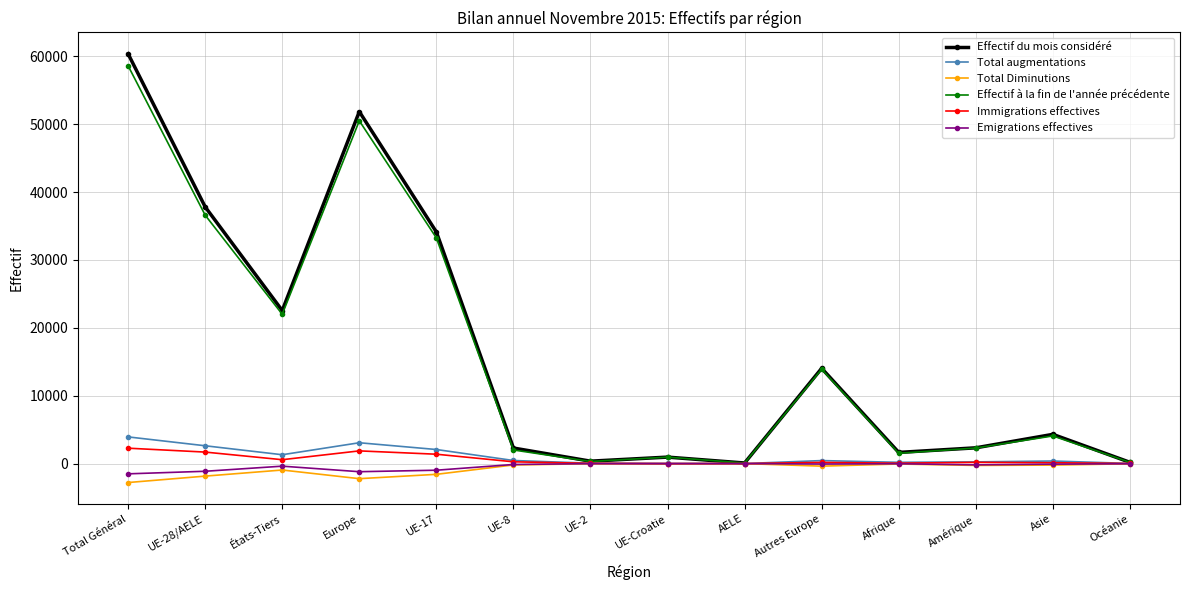

At which label is Effectif à la fin de l'année précédente closest to 29338?

UE-17